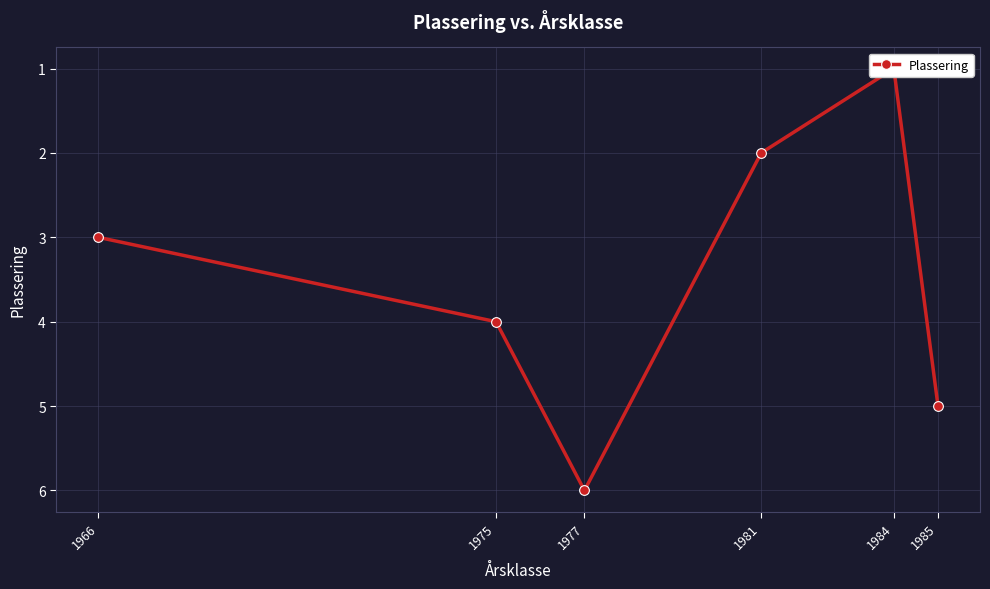

Approximately how many times larger is the value at 1984 compared to 1975?

0.2